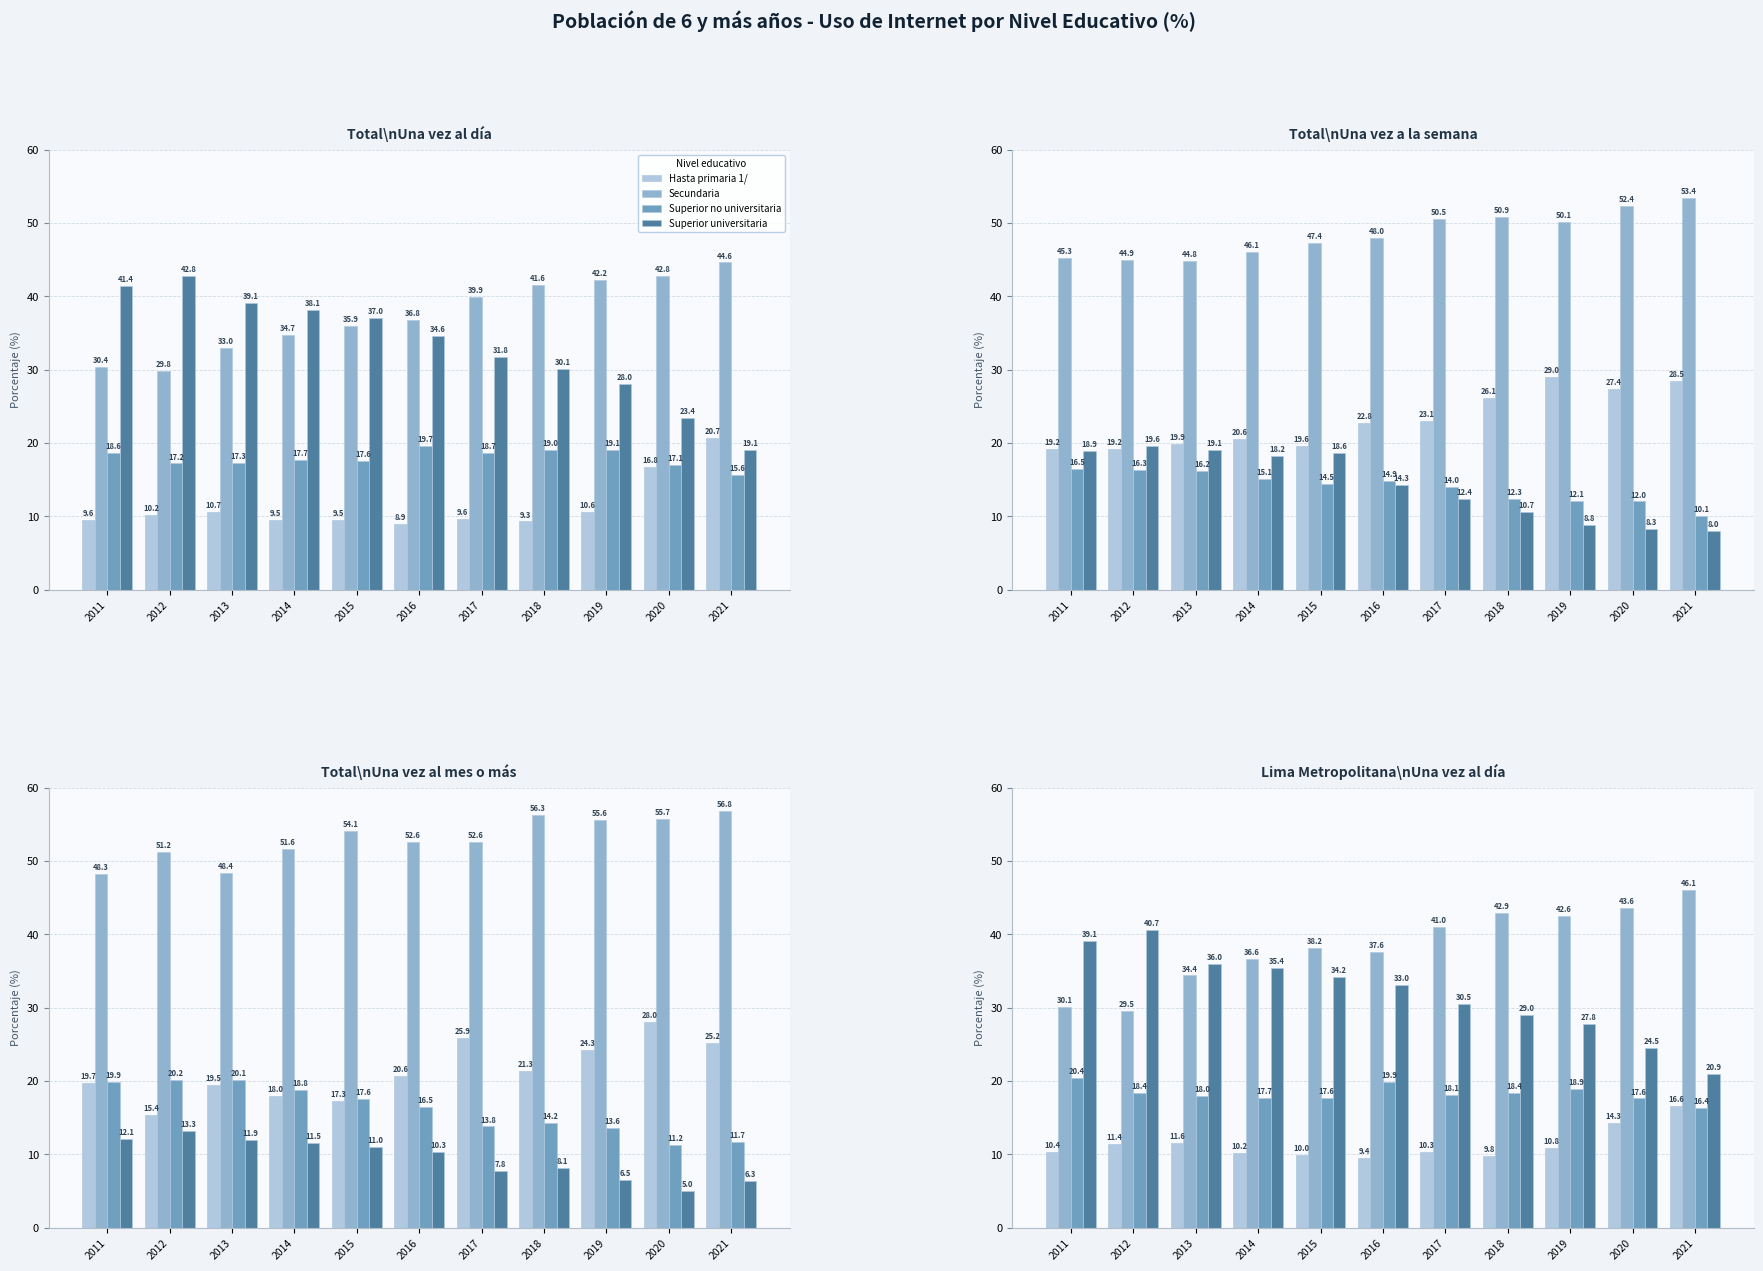

What is the difference between the Secundaria values at 2013 and 2015?

3.8